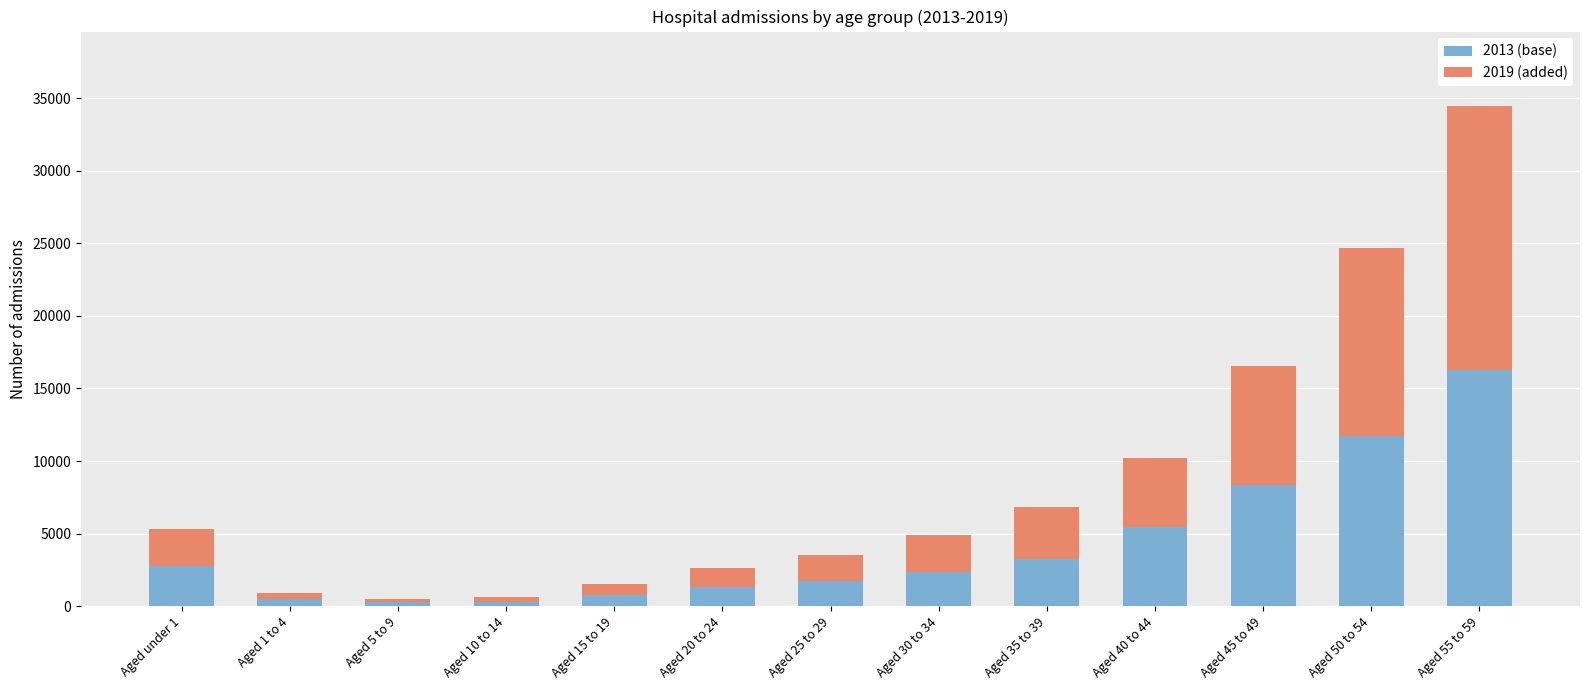

At which category is the sum across all series the highest?

Aged 55 to 59